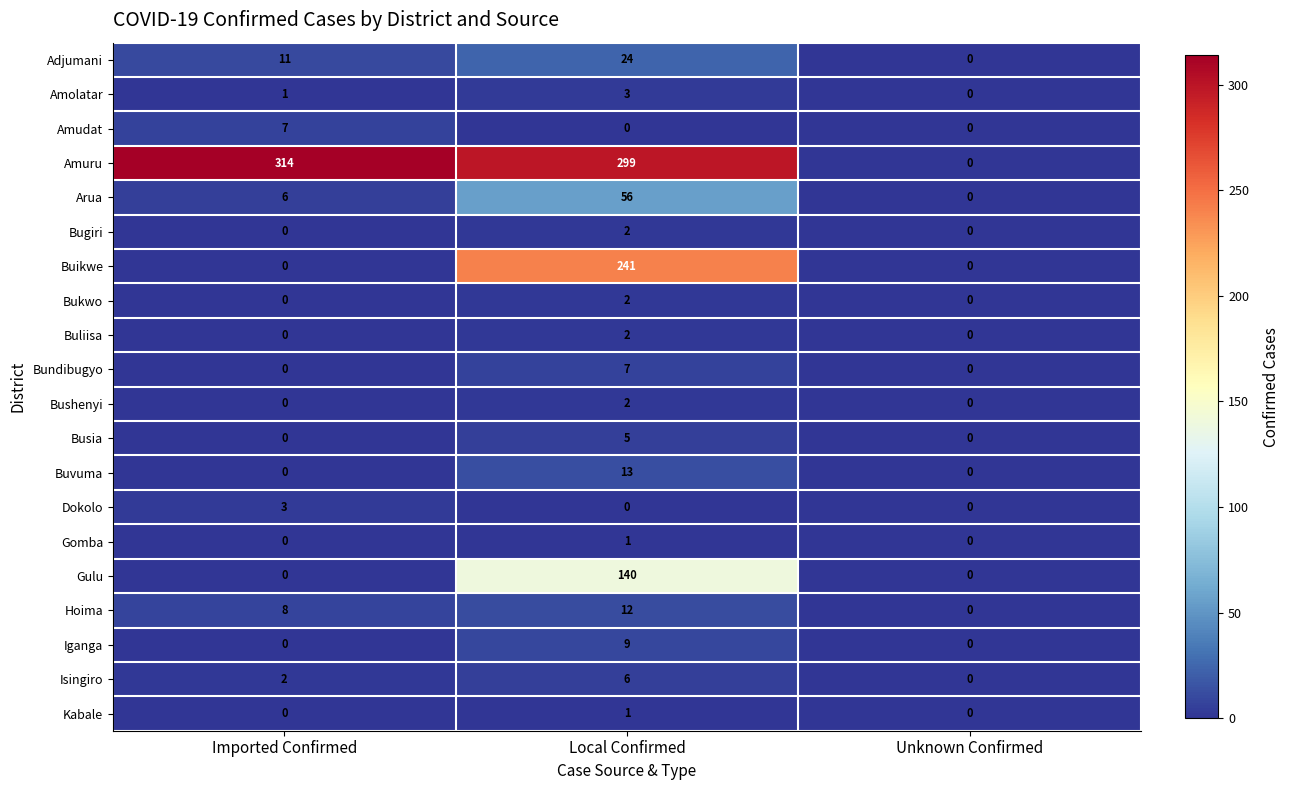

What is the difference between the maximum and second lowest values in the Bundibugyo series?

7